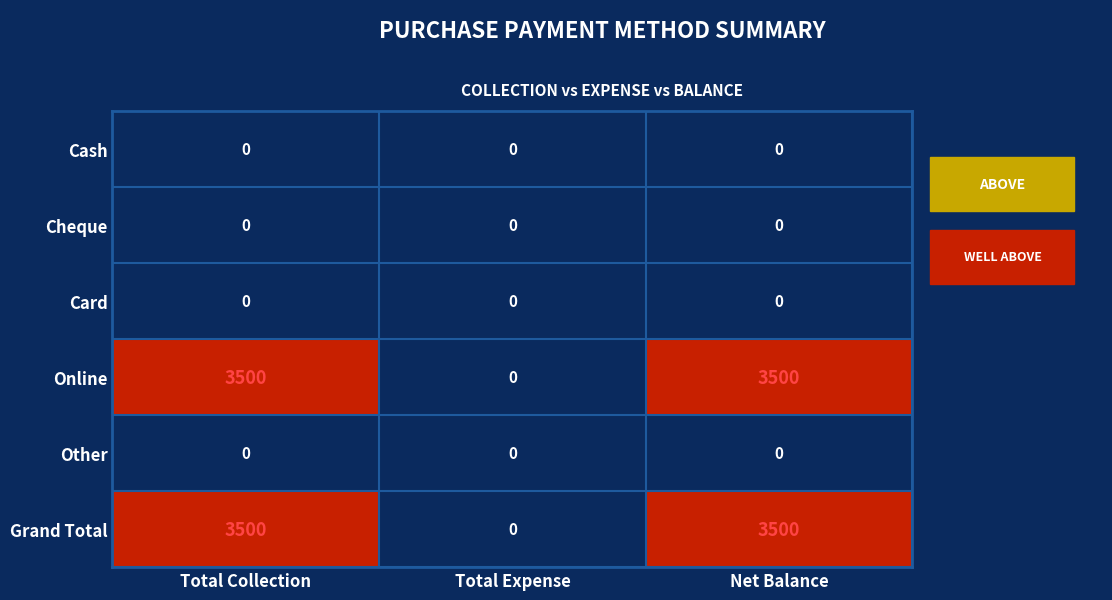

How many distinct data groups are displayed?

6